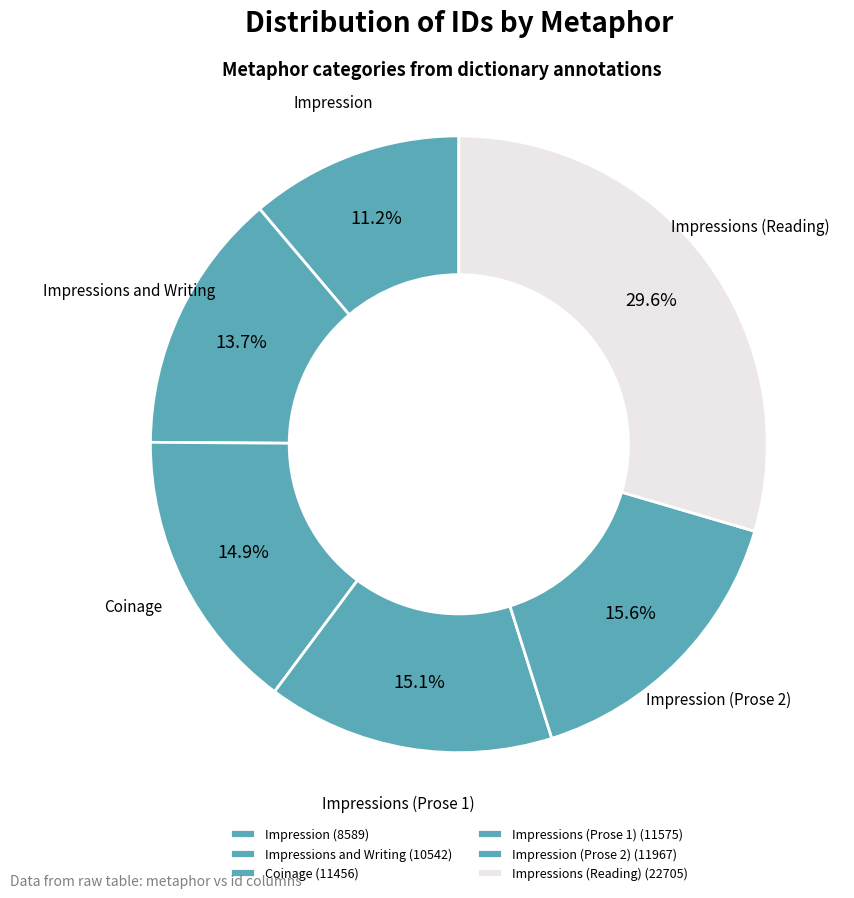

Combined, do Impressions and Writing and Impressions (Reading) account for over 50%?

No